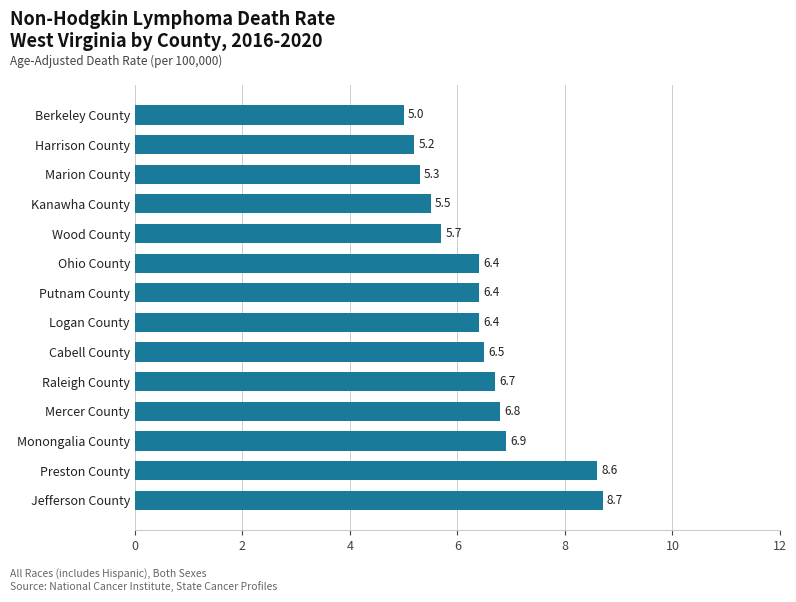

Reading top to bottom, what are all the values shown in this chart?

Berkeley County=5.0	Harrison County=5.2	Marion County=5.3	Kanawha County=5.5	Wood County=5.7	Ohio County=6.4	Putnam County=6.4	Logan County=6.4	Cabell County=6.5	Raleigh County=6.7	Mercer County=6.8	Monongalia County=6.9	Preston County=8.6	Jefferson County=8.7